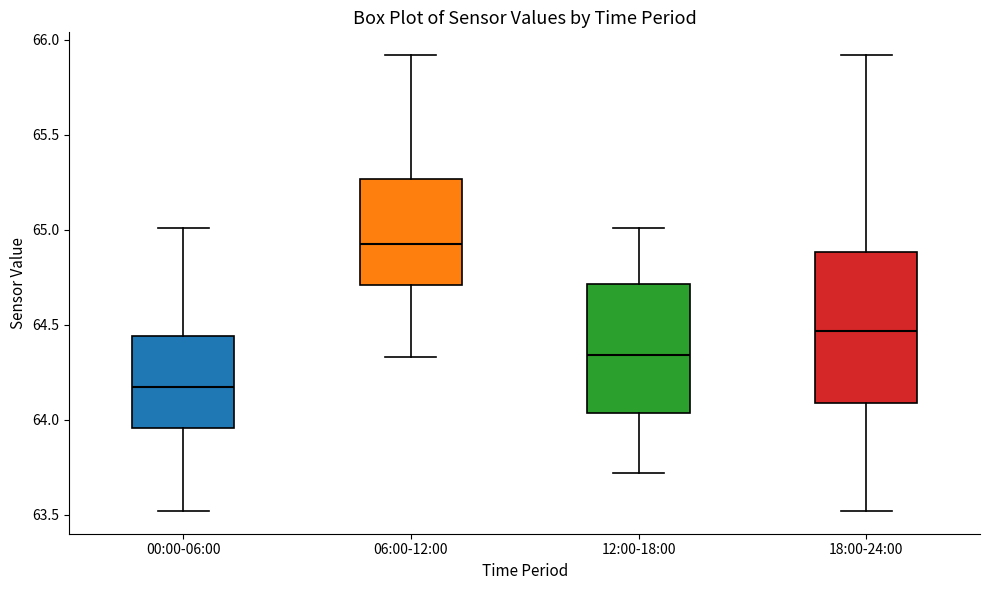

Where does the lower whisker of the box for 18:00-24:00 end on the y-axis? The values are not printed on the chart, so give them approximately, as read against the axis.

63.50